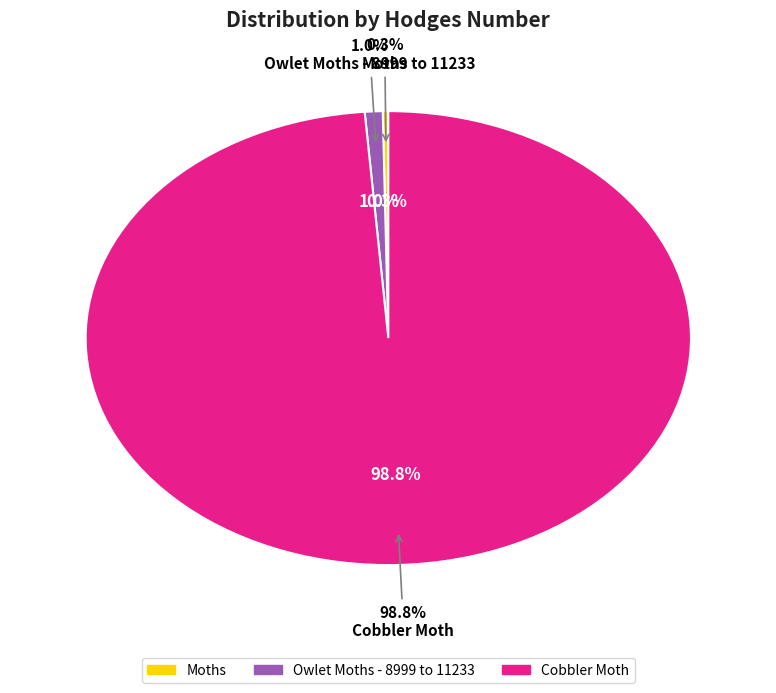

What portion of the pie excludes Moths?

99.7%